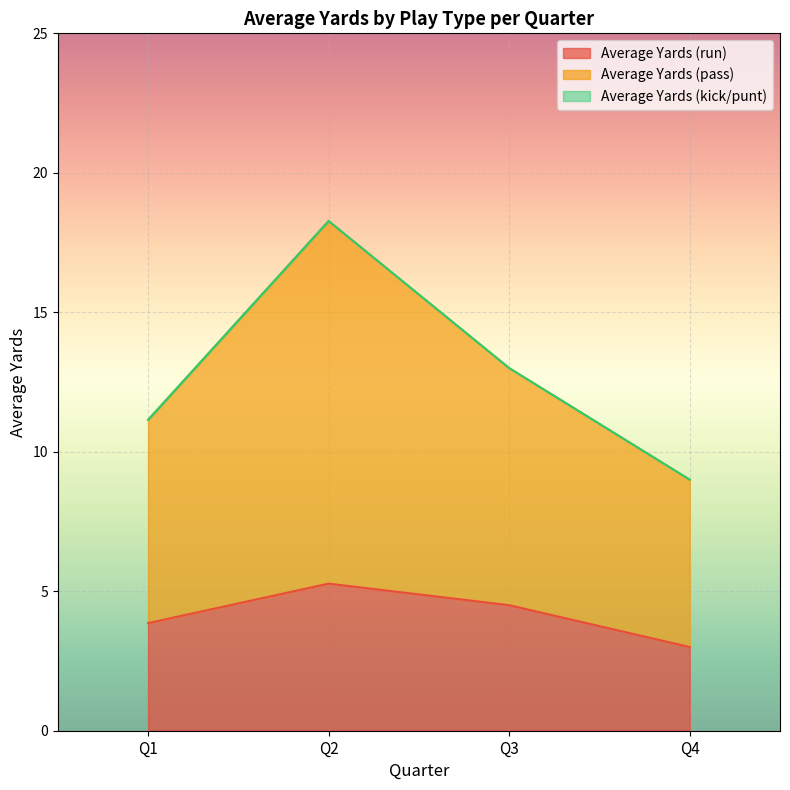

Does the chart display data point markers on the line(s)?

No